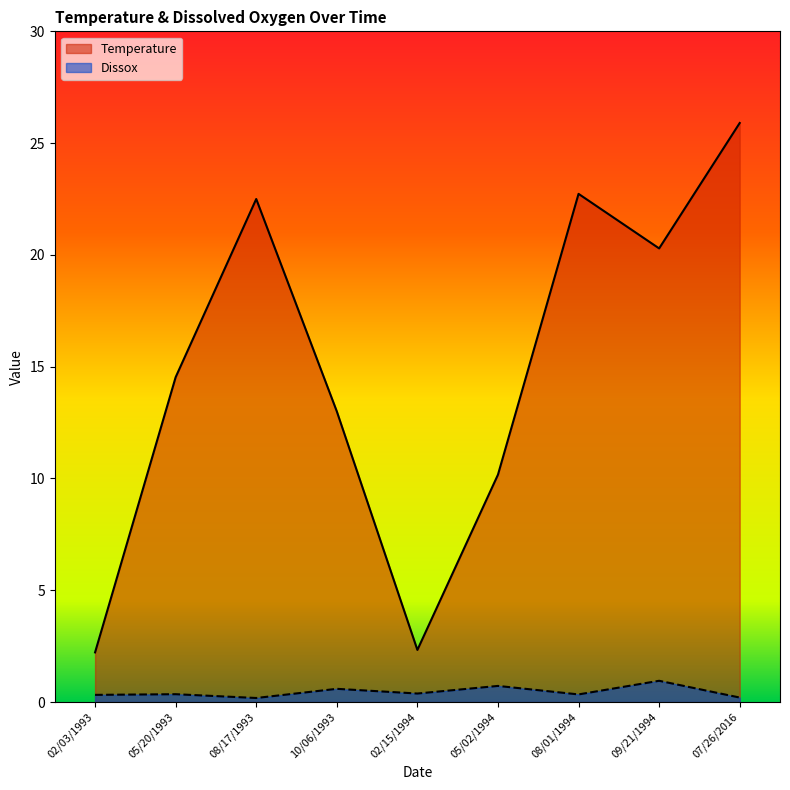

What is the maximum value shown in the chart?

25.9